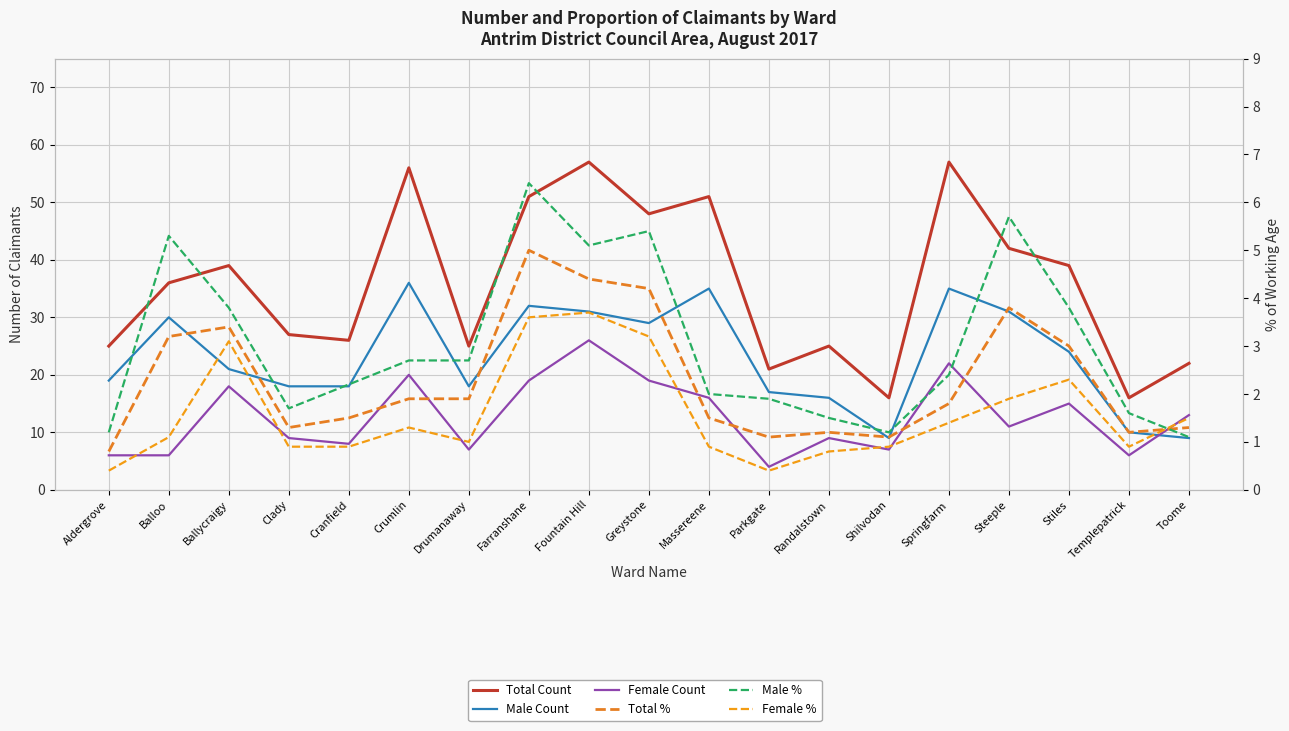

Reading right to left, transcribe all the data shown in this chart.

Total Count: Toome=22.0	Templepatrick=16.0	Stiles=39.0	Steeple=42.0	Springfarm=57.0	Shilvodan=16.0	Randalstown=25.0	Parkgate=21.0	Massereene=51.0	Greystone=48.0	Fountain Hill=57.0	Farranshane=51.0	Drumanaway=25.0	Crumlin=56.0	Cranfield=26.0	Clady=27.0	Ballycraigy=39.0	Balloo=36.0	Aldergrove=25.0
Male Count: Toome=9.0	Templepatrick=10.0	Stiles=24.0	Steeple=31.0	Springfarm=35.0	Shilvodan=9.0	Randalstown=16.0	Parkgate=17.0	Massereene=35.0	Greystone=29.0	Fountain Hill=31.0	Farranshane=32.0	Drumanaway=18.0	Crumlin=36.0	Cranfield=18.0	Clady=18.0	Ballycraigy=21.0	Balloo=30.0	Aldergrove=19.0
Female Count: Toome=13.0	Templepatrick=6.0	Stiles=15.0	Steeple=11.0	Springfarm=22.0	Shilvodan=7.0	Randalstown=9.0	Parkgate=4.0	Massereene=16.0	Greystone=19.0	Fountain Hill=26.0	Farranshane=19.0	Drumanaway=7.0	Crumlin=20.0	Cranfield=8.0	Clady=9.0	Ballycraigy=18.0	Balloo=6.0	Aldergrove=6.0
Total %: Toome=1.3	Templepatrick=1.2	Stiles=3.0	Steeple=3.8	Springfarm=1.8	Shilvodan=1.1	Randalstown=1.2	Parkgate=1.1	Massereene=1.5	Greystone=4.2	Fountain Hill=4.4	Farranshane=5.0	Drumanaway=1.9	Crumlin=1.9	Cranfield=1.5	Clady=1.3	Ballycraigy=3.4	Balloo=3.2	Aldergrove=0.8
Male %: Toome=1.1	Templepatrick=1.6	Stiles=3.8	Steeple=5.7	Springfarm=2.4	Shilvodan=1.2	Randalstown=1.5	Parkgate=1.9	Massereene=2.0	Greystone=5.4	Fountain Hill=5.1	Farranshane=6.4	Drumanaway=2.7	Crumlin=2.7	Cranfield=2.2	Clady=1.7	Ballycraigy=3.8	Balloo=5.3	Aldergrove=1.2
Female %: Toome=1.5	Templepatrick=0.9	Stiles=2.3	Steeple=1.9	Springfarm=1.4	Shilvodan=0.9	Randalstown=0.8	Parkgate=0.4	Massereene=0.9	Greystone=3.2	Fountain Hill=3.7	Farranshane=3.6	Drumanaway=1.0	Crumlin=1.3	Cranfield=0.9	Clady=0.9	Ballycraigy=3.1	Balloo=1.1	Aldergrove=0.4